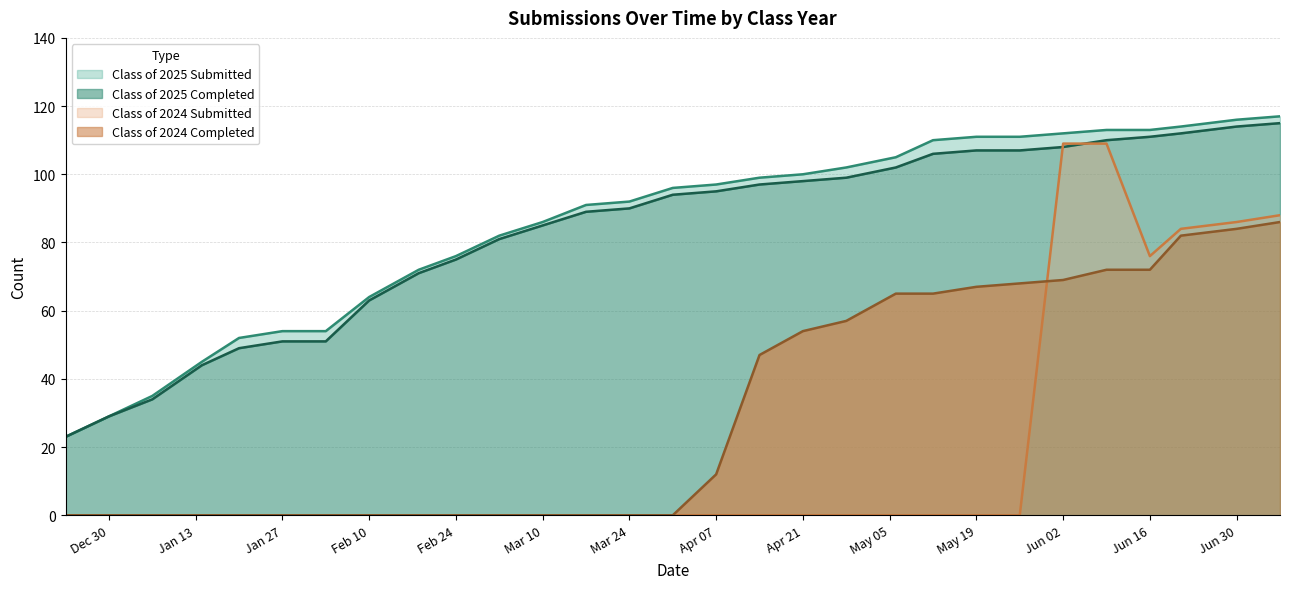

What are all the series names shown in the legend?

Class of 2025 Submitted, Class of 2025 Completed, Class of 2024 Submitted, Class of 2024 Completed